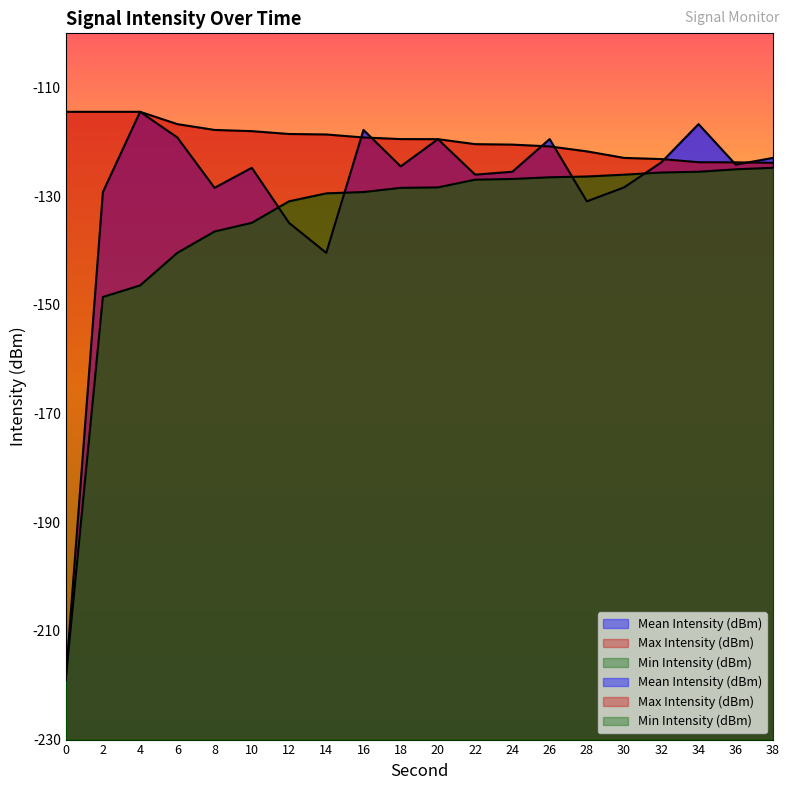

Where is the first local minimum for Mean Intensity (dBm)?

8